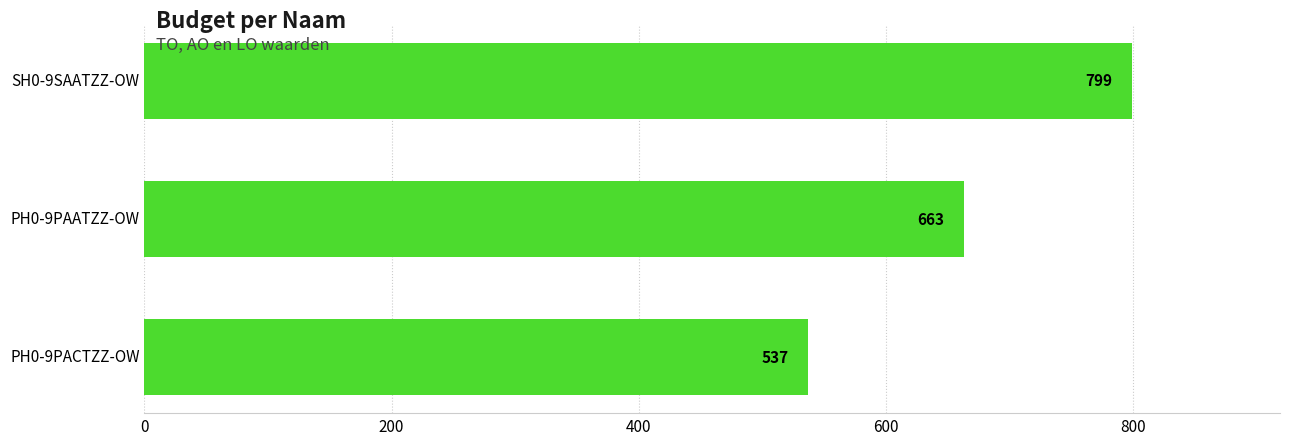

The value at PH0-9PACTZZ-OW is 537. True or false?

True